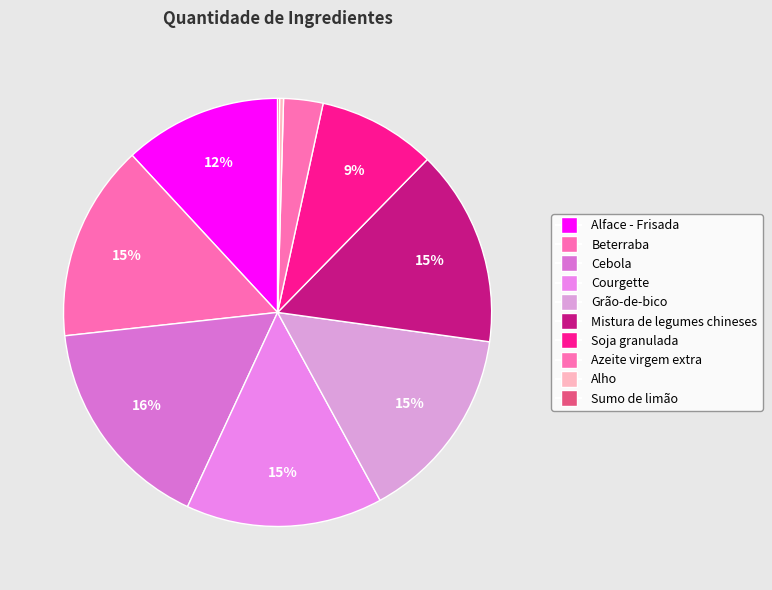

How many slices are in this pie chart?

10